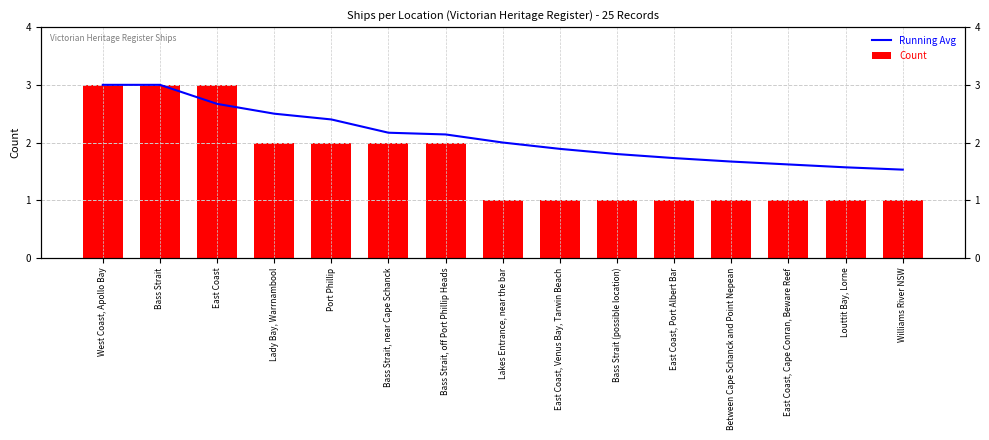

Reading left to right, what are all the values shown in this chart?

Running Avg: 3.0	3.0	2.7	2.5	2.4	2.2	2.1	2.0	1.9	1.8	1.7	1.7	1.6	1.6	1.5
Count: 3.0	3.0	3.0	2.0	2.0	2.0	2.0	1.0	1.0	1.0	1.0	1.0	1.0	1.0	1.0